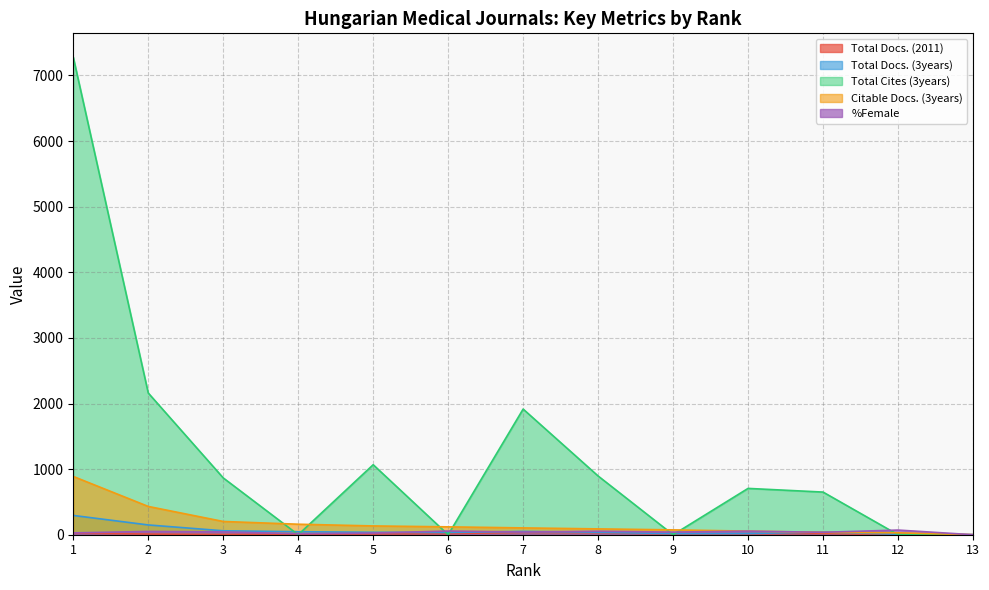

True or false: Total Docs. (3years) has a value of 30 at 10.

False